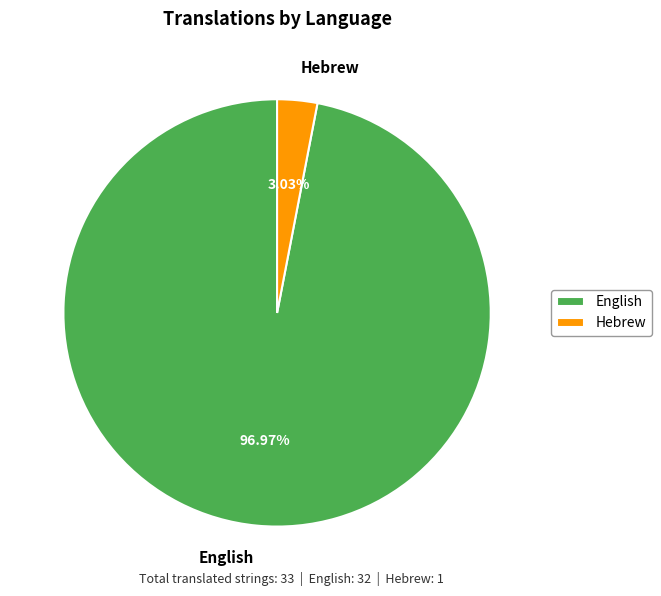

To the nearest percent, what percentage of the pie is Hebrew?

3%